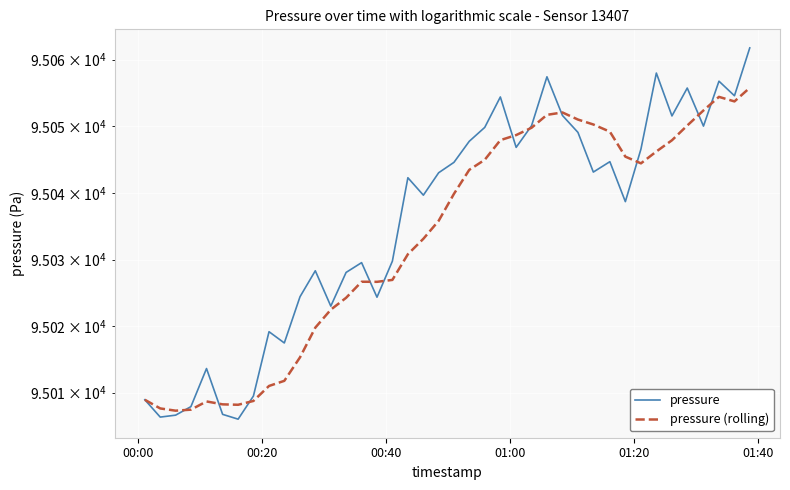

The pressure series shows 26741.2 at 26. True or false?

False